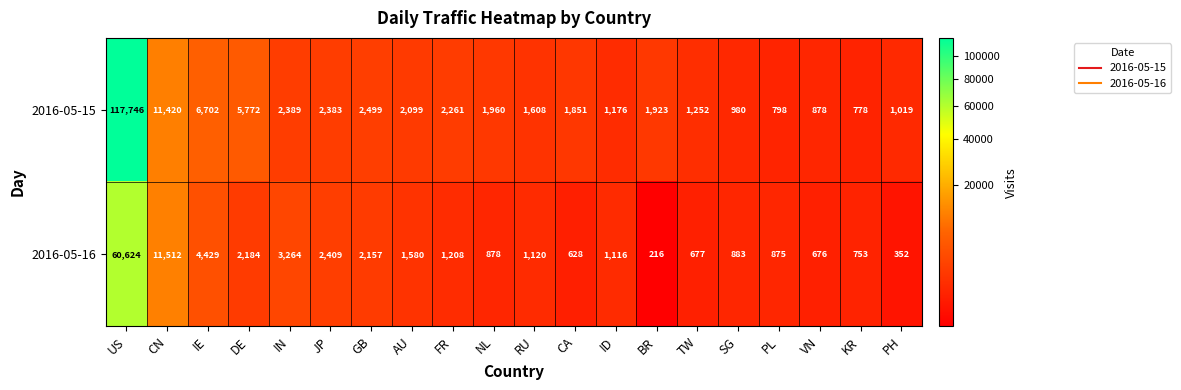

Rank the series at GB from lowest to highest value.

2016-05-16, 2016-05-15